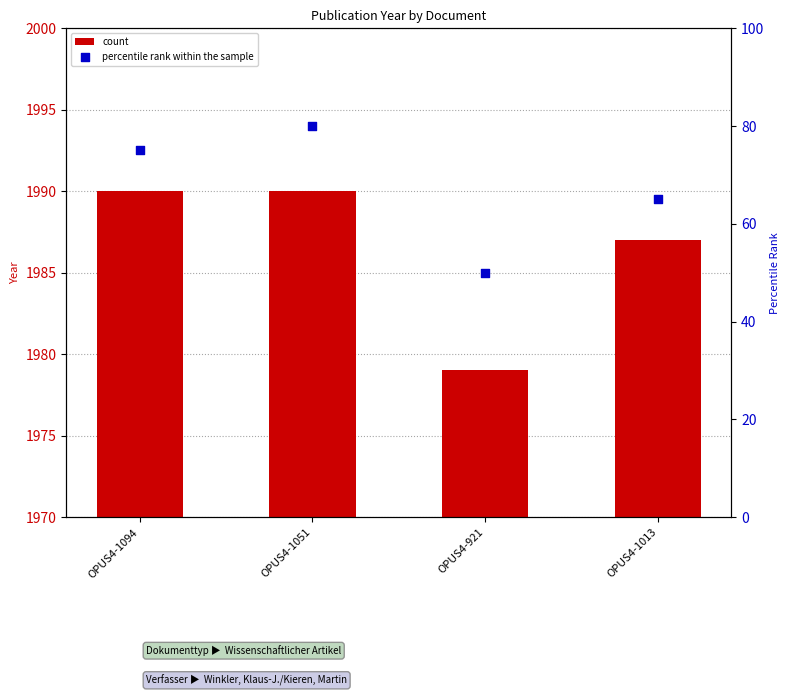

Which series reaches the maximum Y coordinate?

percentile rank within the sample